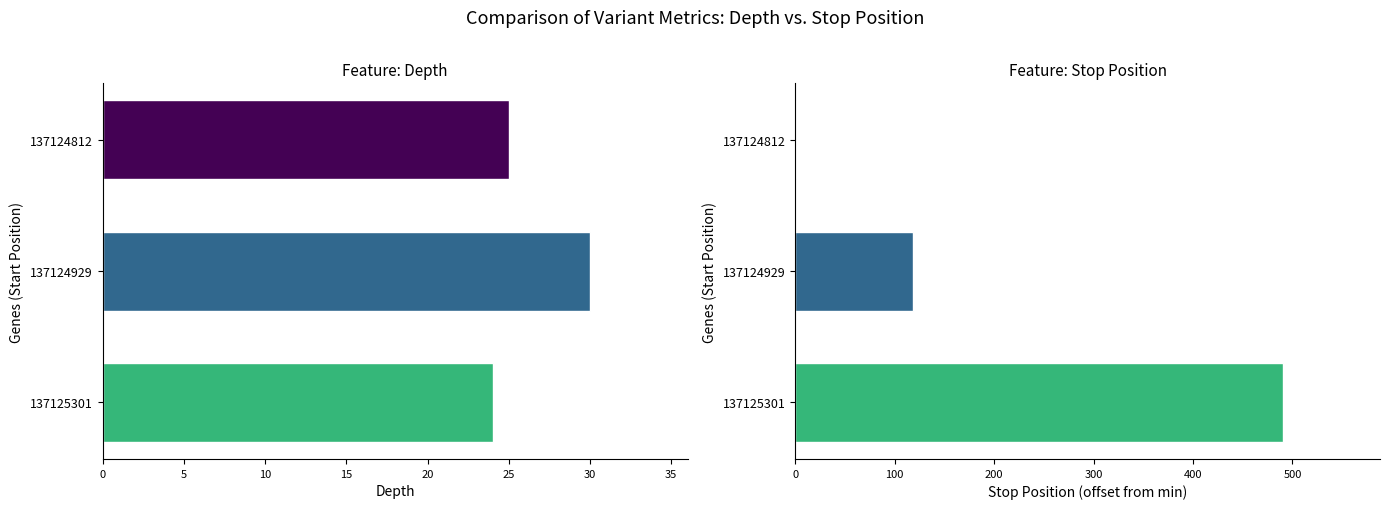

What are all the series names shown in the legend?

depth, stop